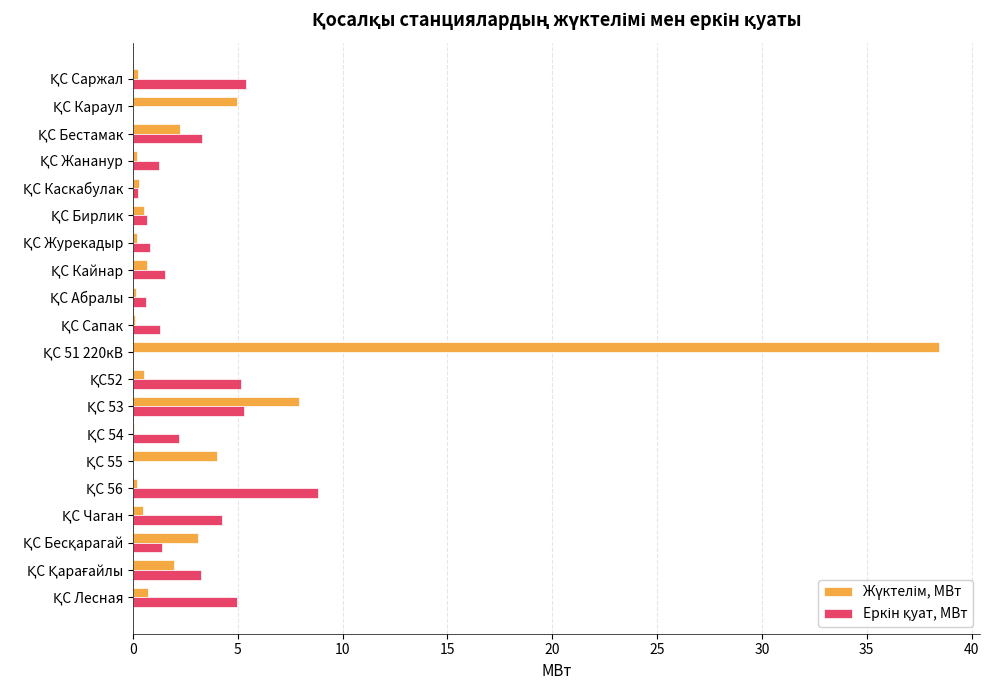

What is the greatest value displayed?

38.5